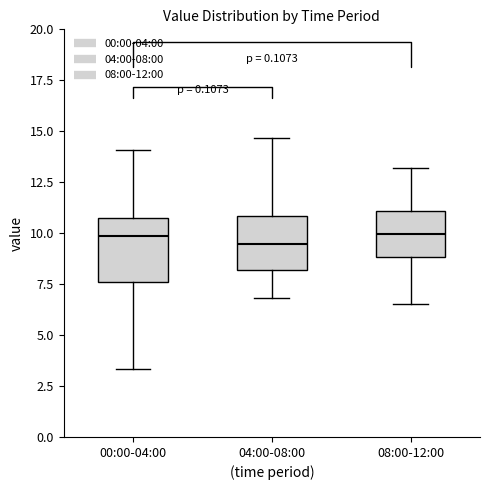

Reading left to right, transcribe this box plot: for each box, give where its median line is, the range the box spans, and where its two whiskers end, as read against the y-axis. The values are not printed on the chart, so give them approximately, as read against the axis.

00:00-04:00: median 10.0, box 7.5 to 11.0, whiskers 3.5 to 14.0
04:00-08:00: median 9.5, box 8.0 to 11.0, whiskers 7.0 to 14.5
08:00-12:00: median 10.0, box 9.0 to 11.0, whiskers 6.5 to 13.0